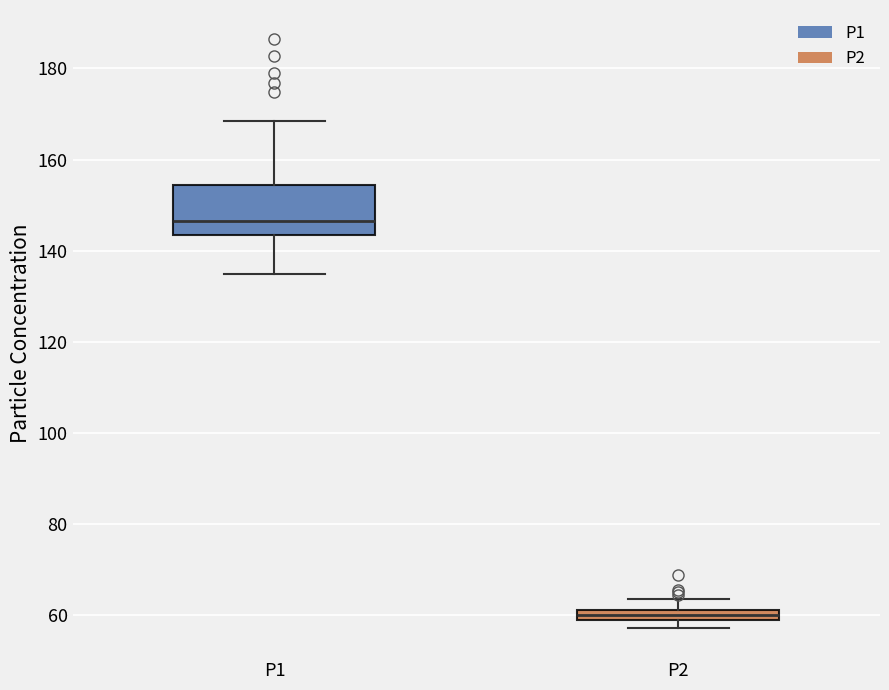

Where does the upper whisker of the box for P1 end on the y-axis? The values are not printed on the chart, so give them approximately, as read against the axis.

168